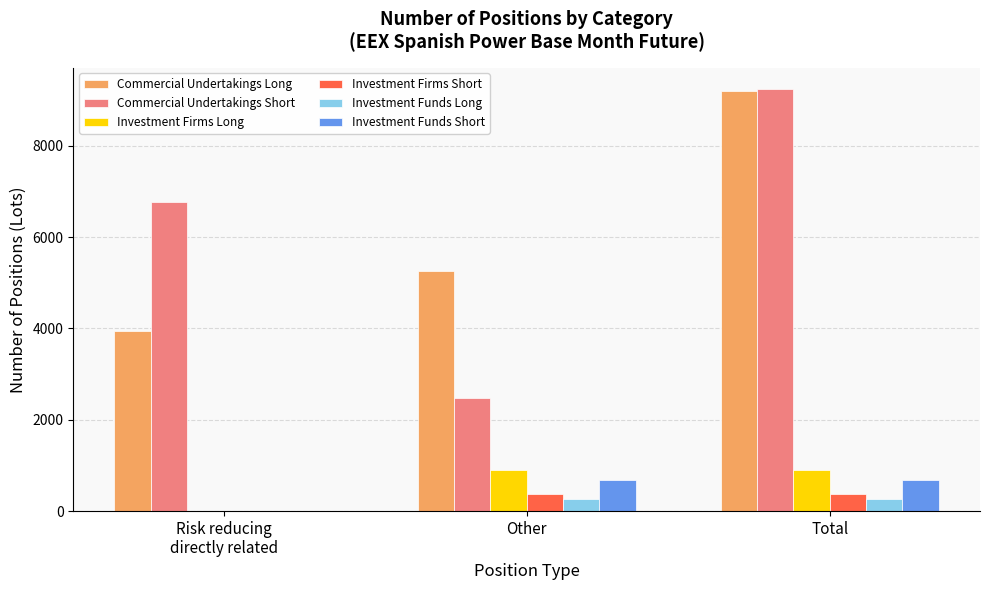

What is the sum of all Investment Firms Long values?

1791.5